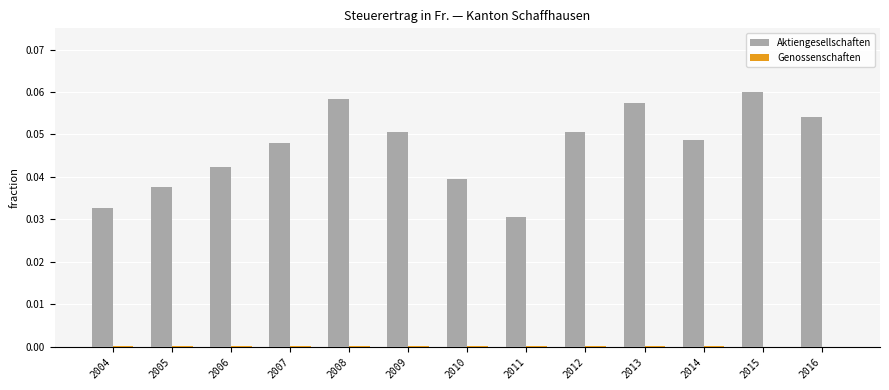

Which label corresponds to the largest value in the chart?

2015